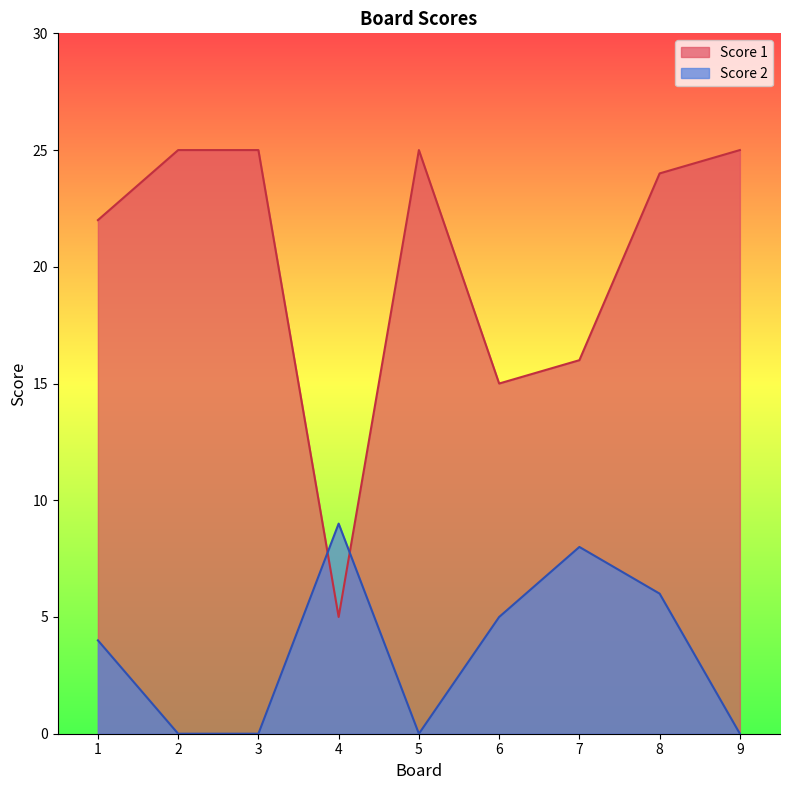

Rank the categories by Score 2 value from lowest to highest.

2, 3, 5, 9, 1, 6, 8, 7, 4